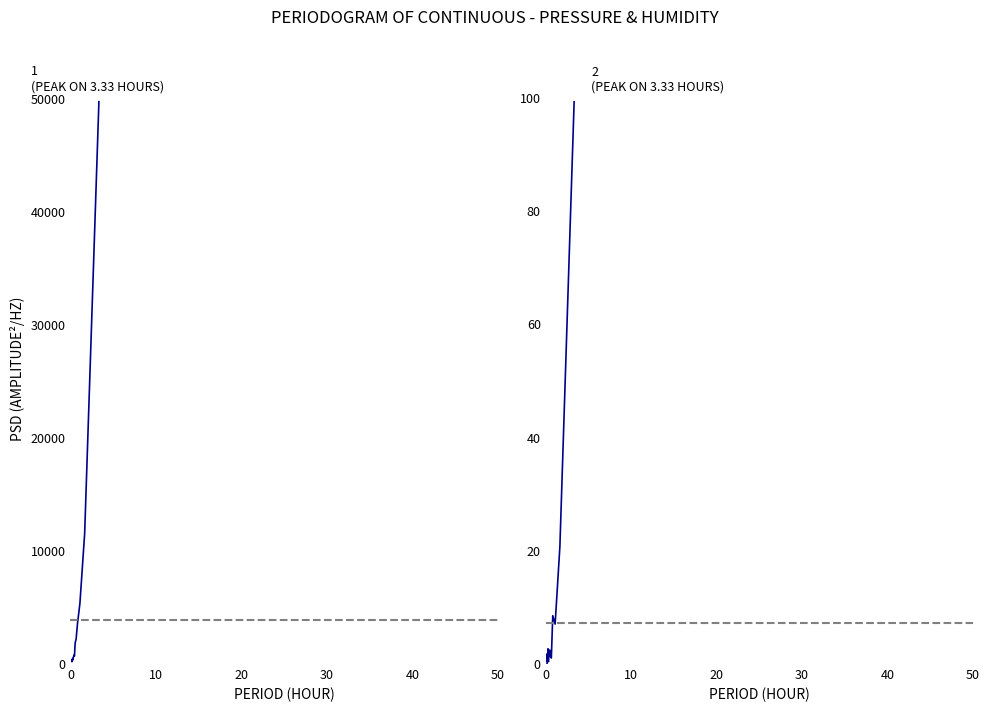

What is the value of the humidity point at the 17th from the left?

0.6